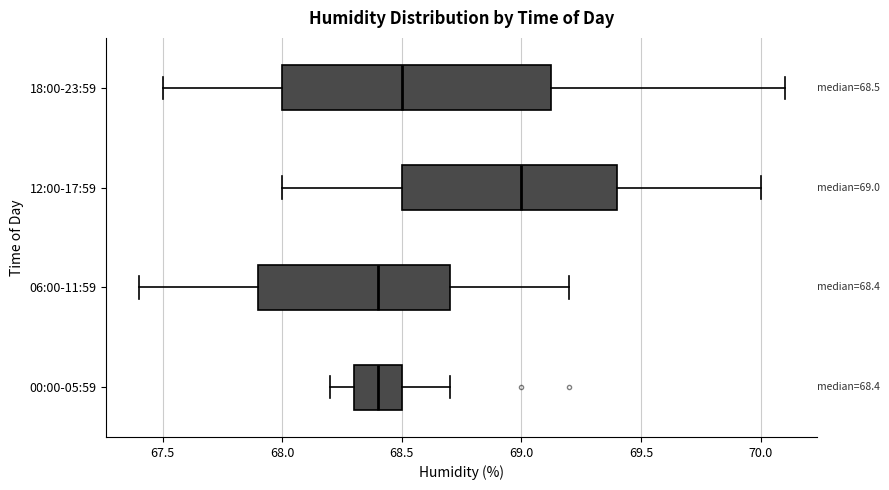

Comparing the boxes themselves (not the whiskers), which one is the widest?

18:00-23:59